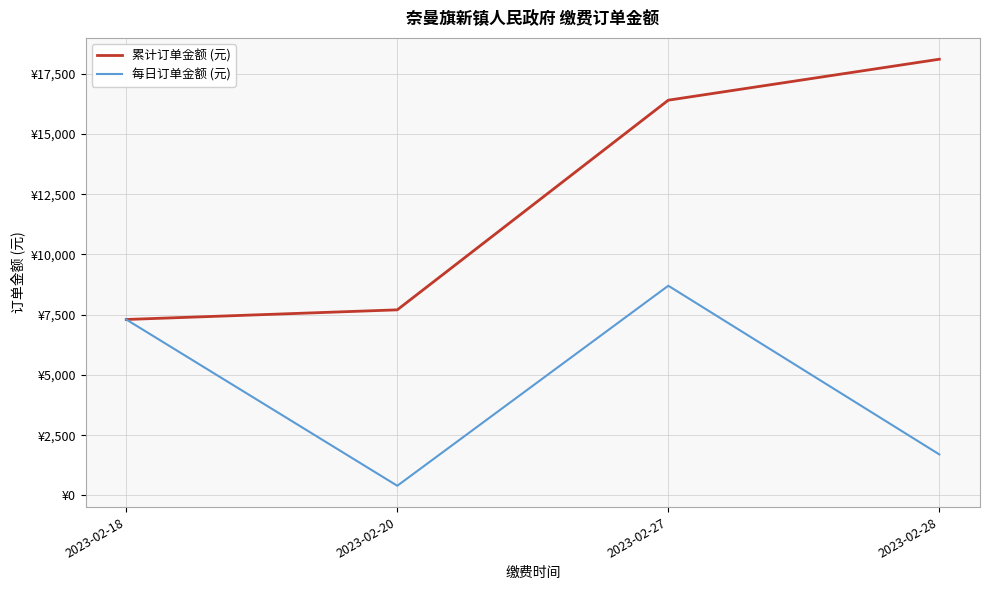

Reading right to left, what are all the values shown in this chart?

累计订单金额 (元): 2023-02-28=18100	2023-02-27=16400	2023-02-20=7700	2023-02-18=7300
每日订单金额 (元): 2023-02-28=1700	2023-02-27=8700	2023-02-20=400	2023-02-18=7300